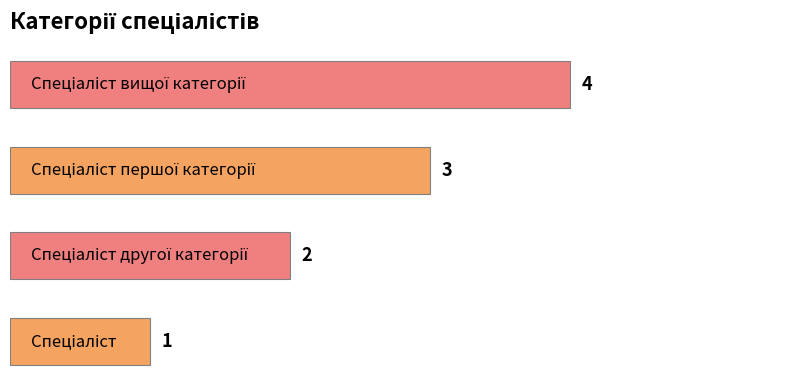

What is the maximum value shown in the chart?

4